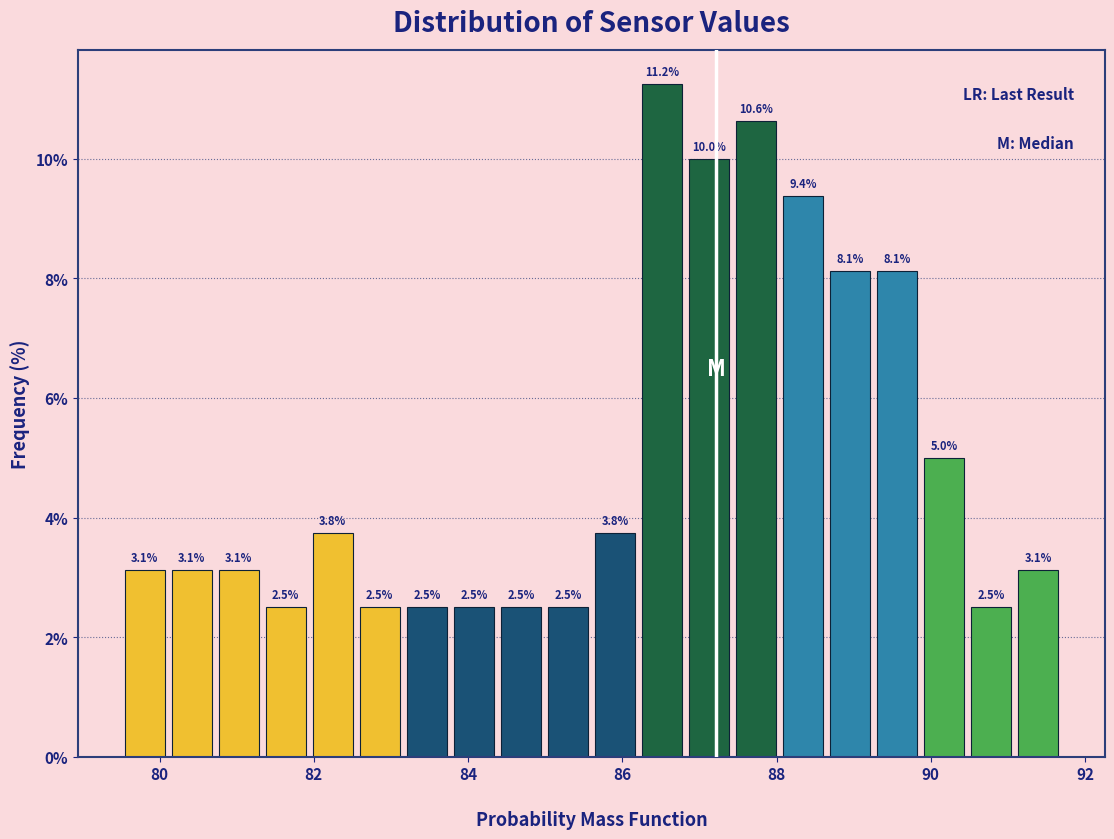

Read against the x-axis, roughly where is the centre of the tallest bar?

86.6